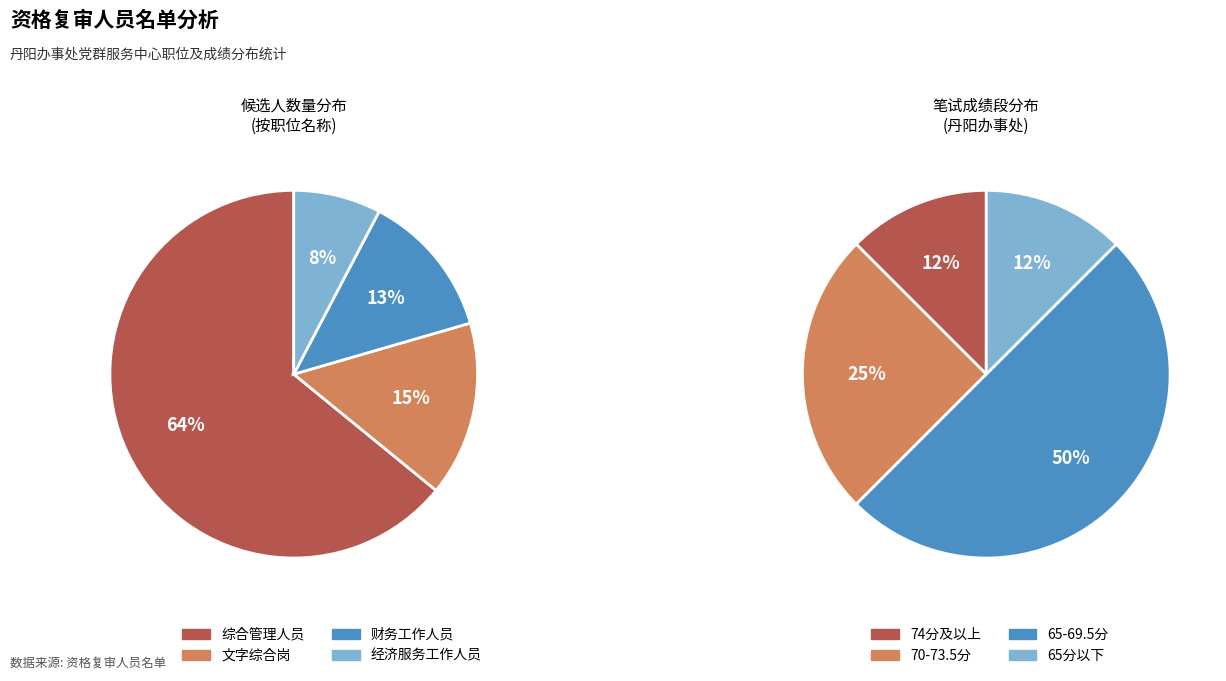

Which has a higher value, 经济服务工作人员 or 财务工作人员?

财务工作人员